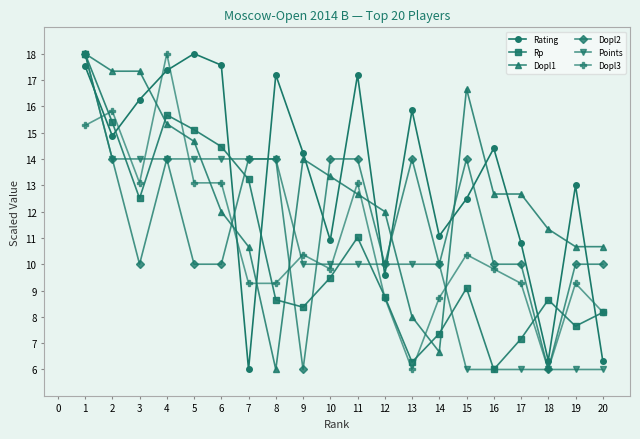

Is this an area chart (filled region under the line)?

No